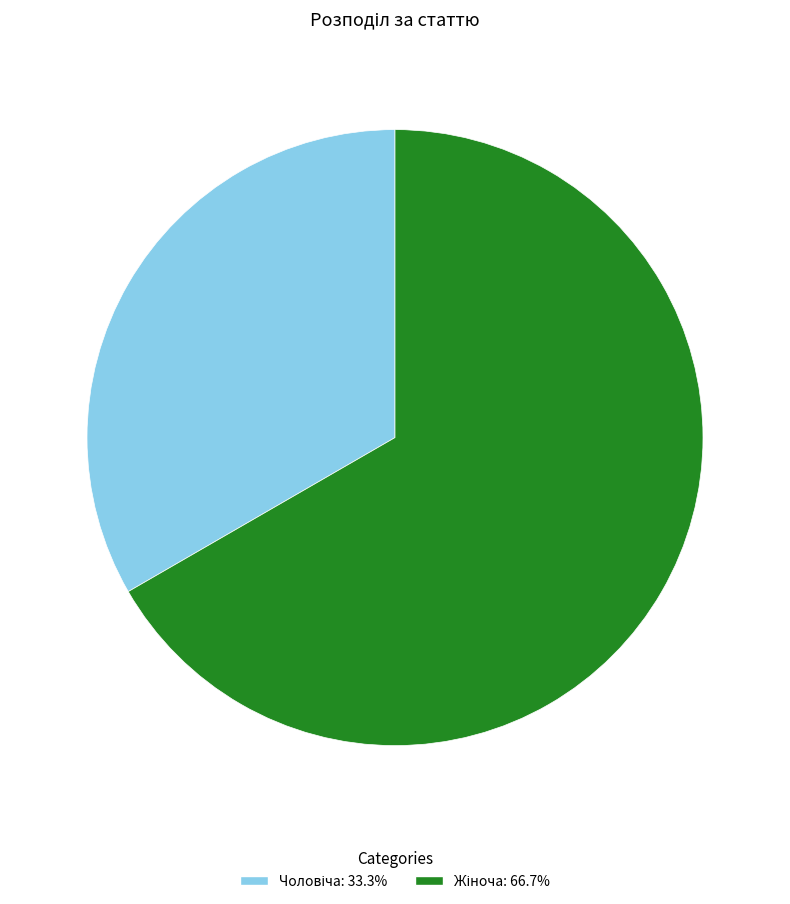

Does any single category account for the majority?

Yes